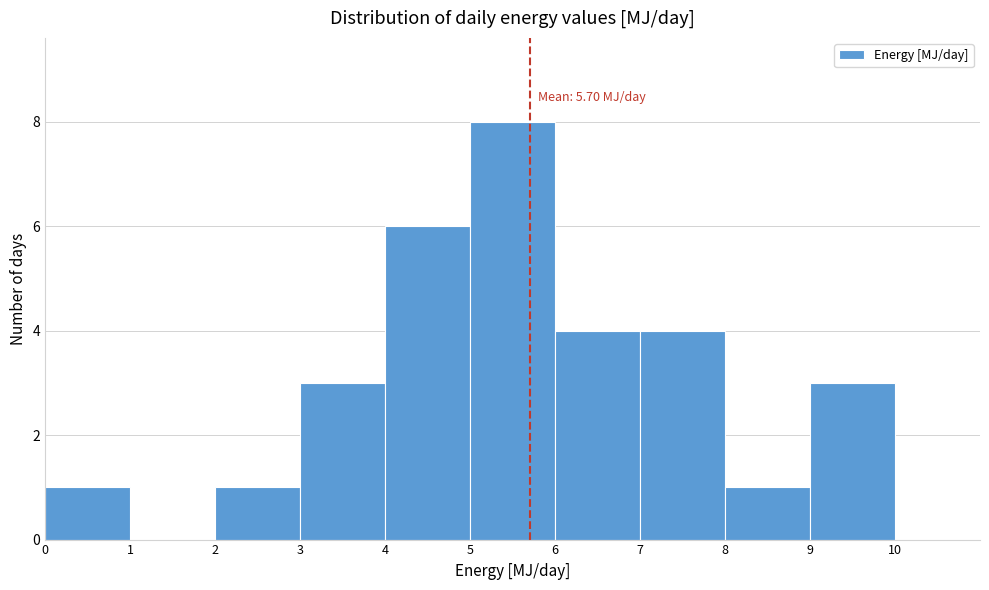

Over which range of the x-axis is the bar tallest?

5 to 6